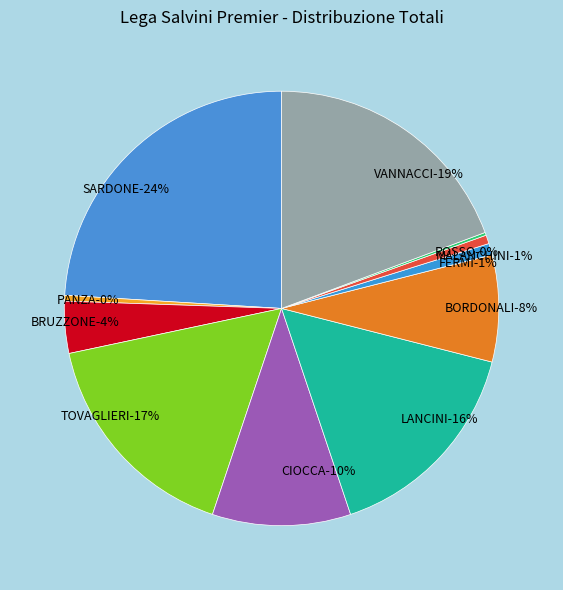

To the nearest percent, what is the difference between the ROSSO and BORDONALI slice percentages?

8%